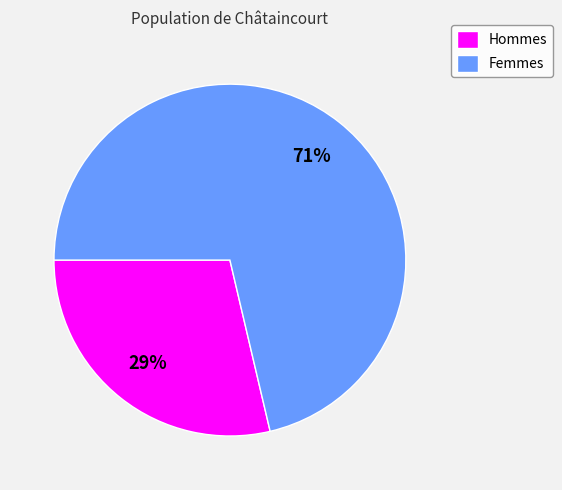

How many slices are in this pie chart?

2